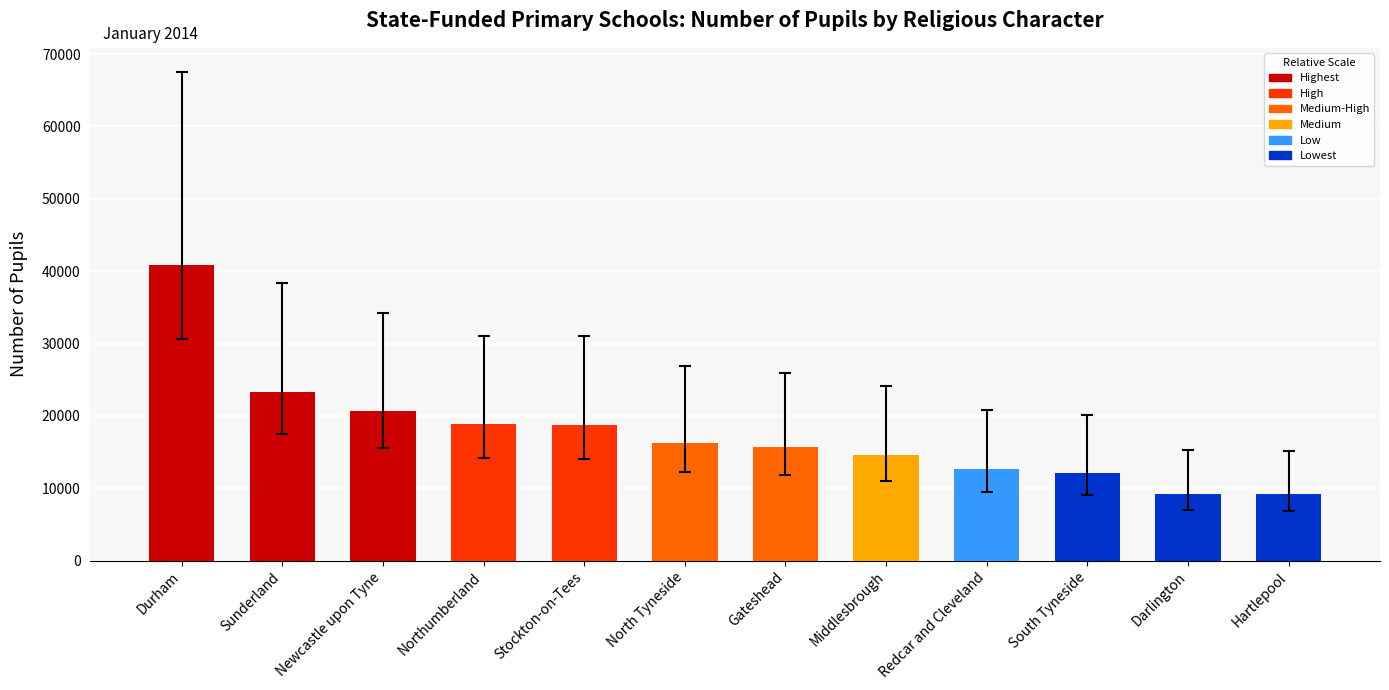

Which has a higher value, Stockton-on-Tees or South Tyneside?

Stockton-on-Tees